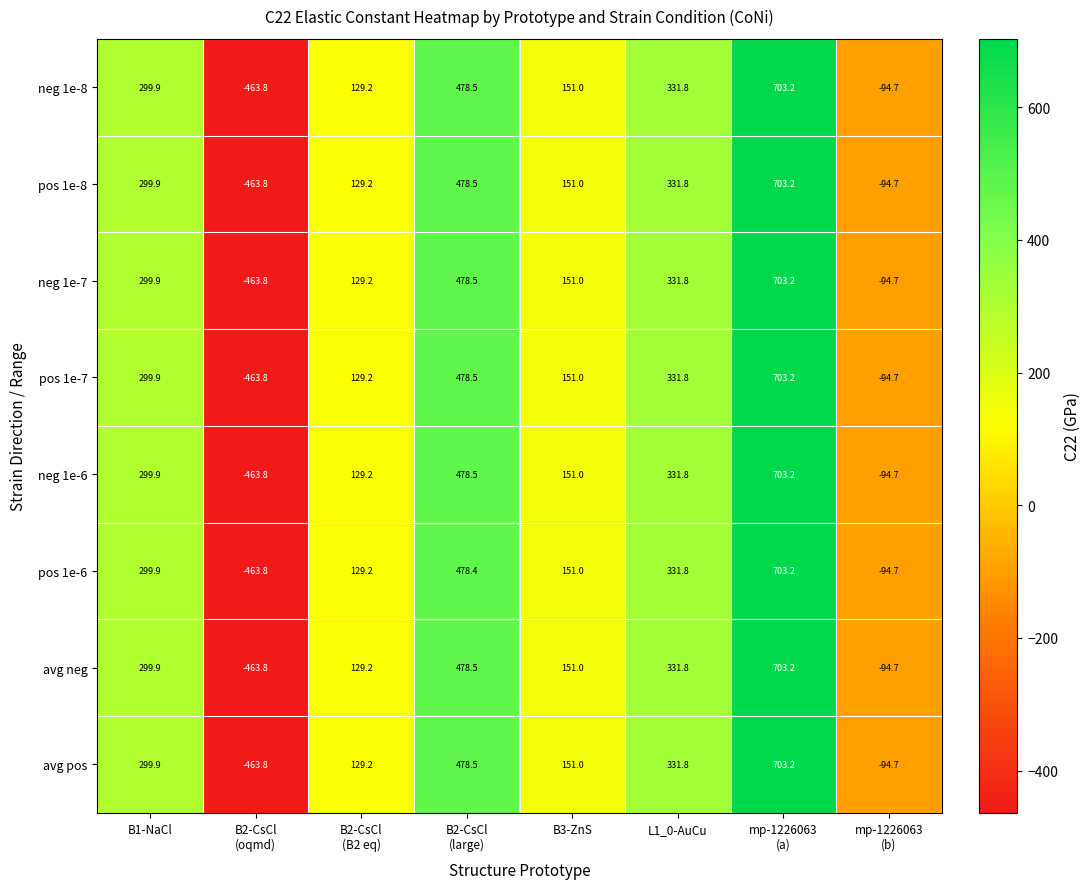

What is the difference between the second highest and second lowest values in the pos 1e-6 series?

573.1